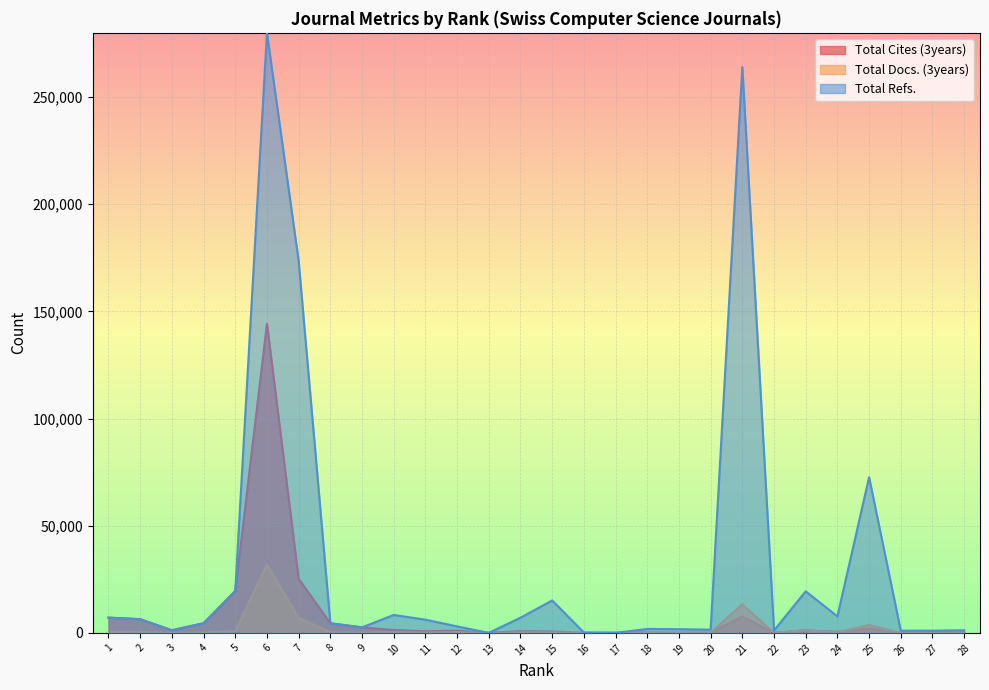

List the series in order of their peak value, lowest first.

Total Docs. (3years), Total Cites (3years), Total Refs.